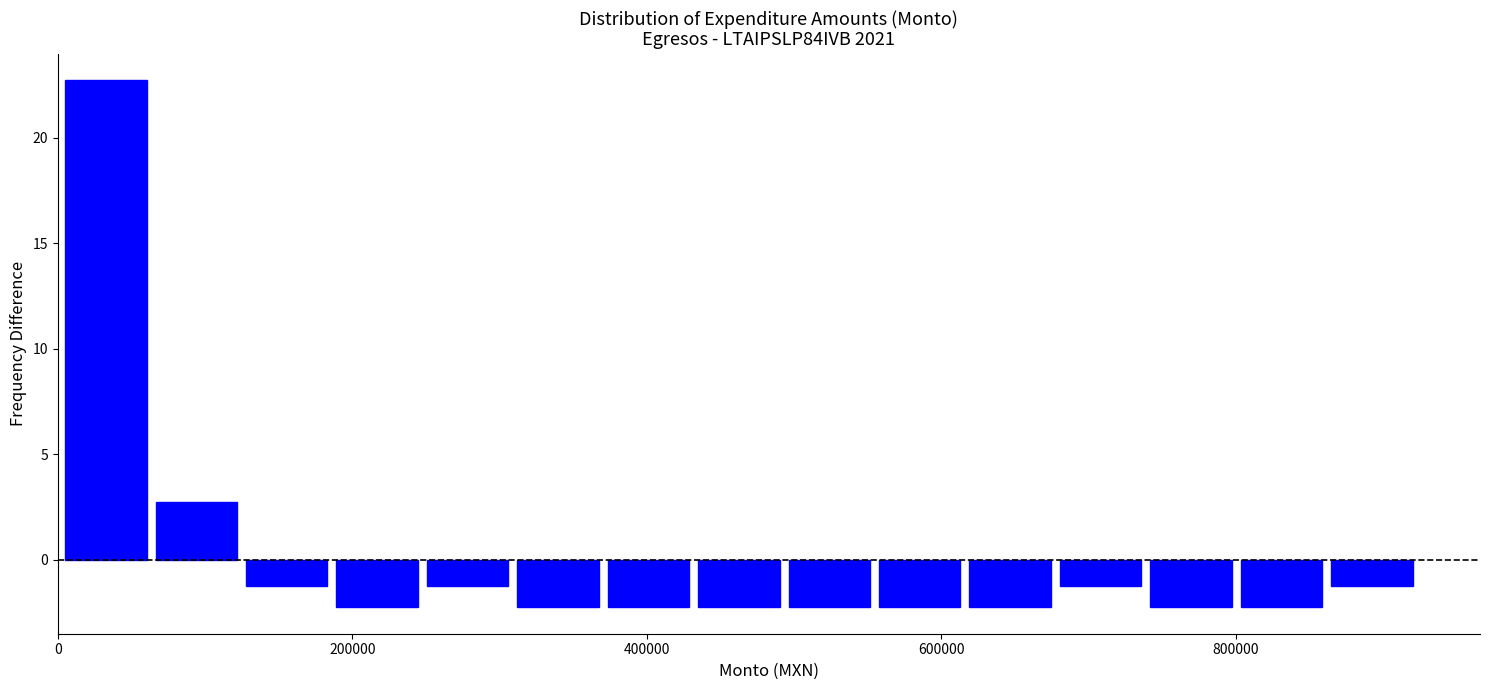

Around what value on the x-axis is the tallest bar? Give the approximate position of its centre, as read against the axis.

40000